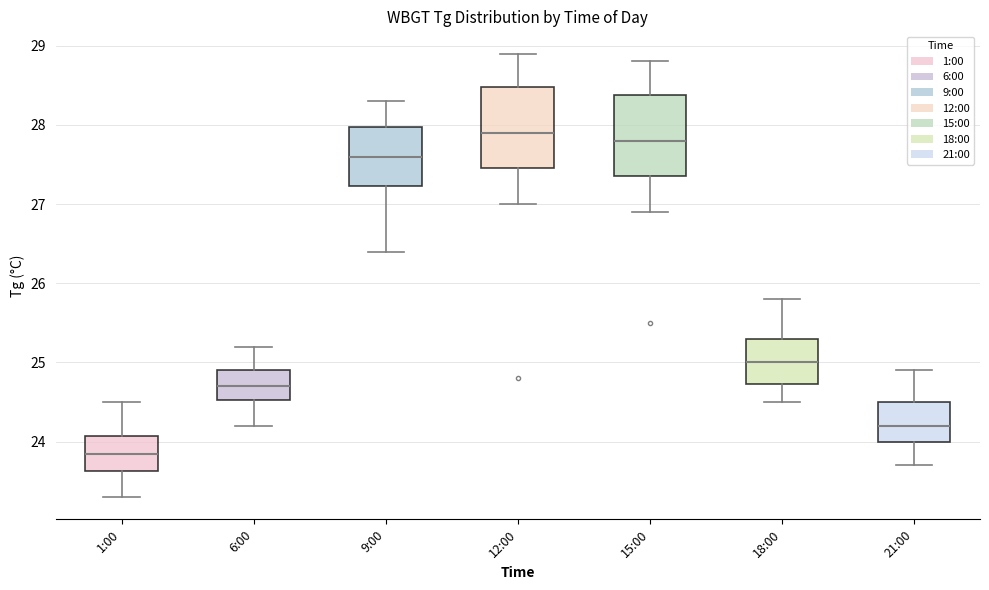

Reading left to right, read every box against the y-axis: the position of its median line, the range the box covers, and the ends of its whiskers. The values are not printed on the chart, so give them approximately, as read against the axis.

1:00: median 23.9, box 23.6 to 24.1, whiskers 23.3 to 24.5
6:00: median 24.7, box 24.5 to 24.9, whiskers 24.2 to 25.2
9:00: median 27.6, box 27.2 to 28.0, whiskers 26.4 to 28.3
12:00: median 27.9, box 27.5 to 28.5, whiskers 27.0 to 28.9
15:00: median 27.8, box 27.4 to 28.4, whiskers 26.9 to 28.8
18:00: median 25.0, box 24.7 to 25.3, whiskers 24.5 to 25.8
21:00: median 24.2, box 24.0 to 24.5, whiskers 23.7 to 24.9